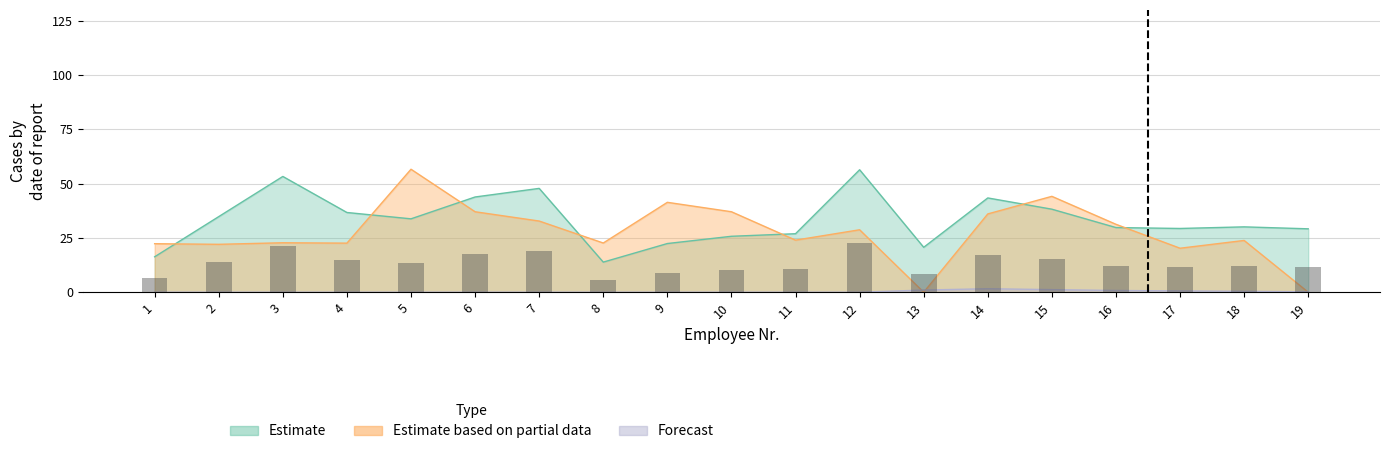

Which series has the largest range (max minus min)?

Estimate based on partial data